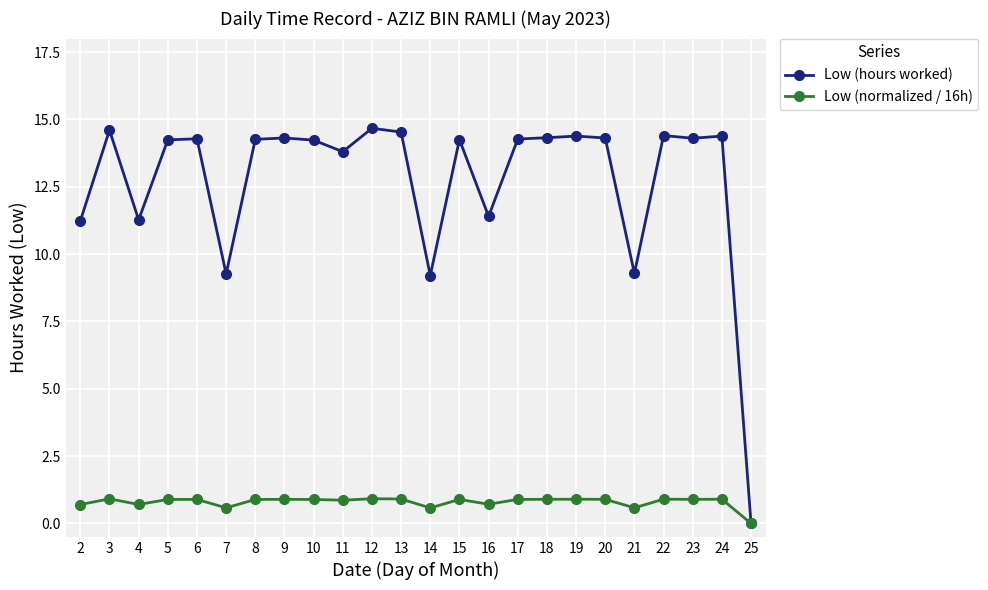

What is the sum of the Low (normalized / 16h) values at 19 and 8?

1.8